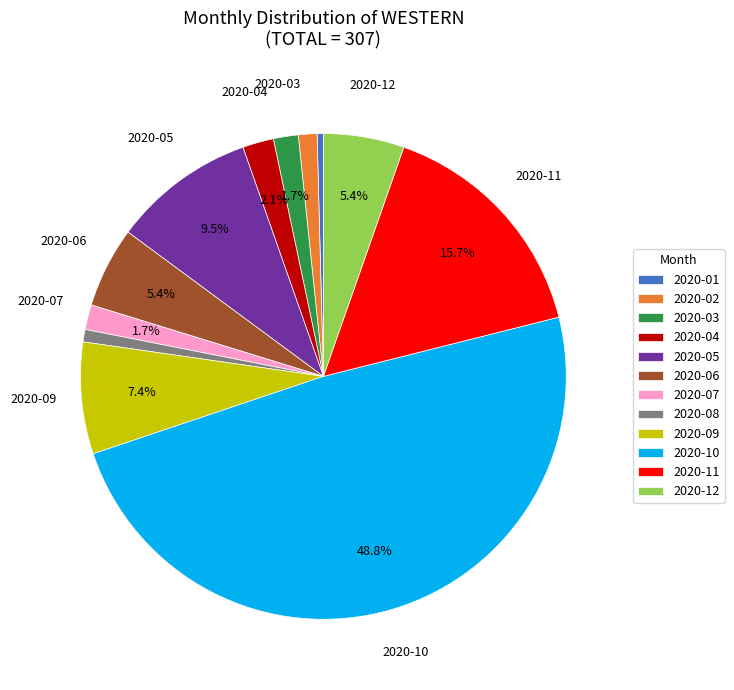

Between 2020-06 and 2020-10, which is larger?

2020-10